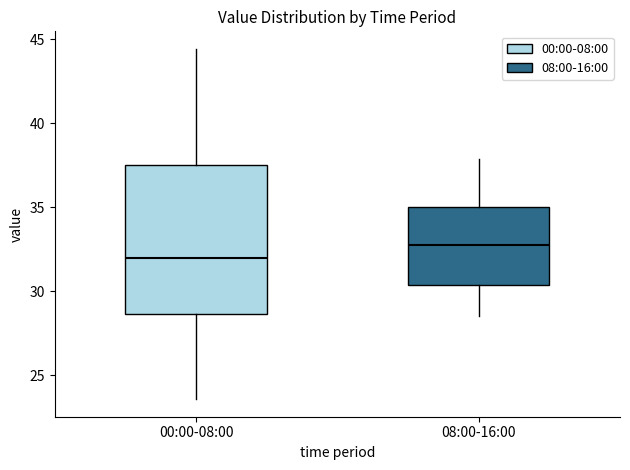

Which box has the highest median line?

08:00-16:00